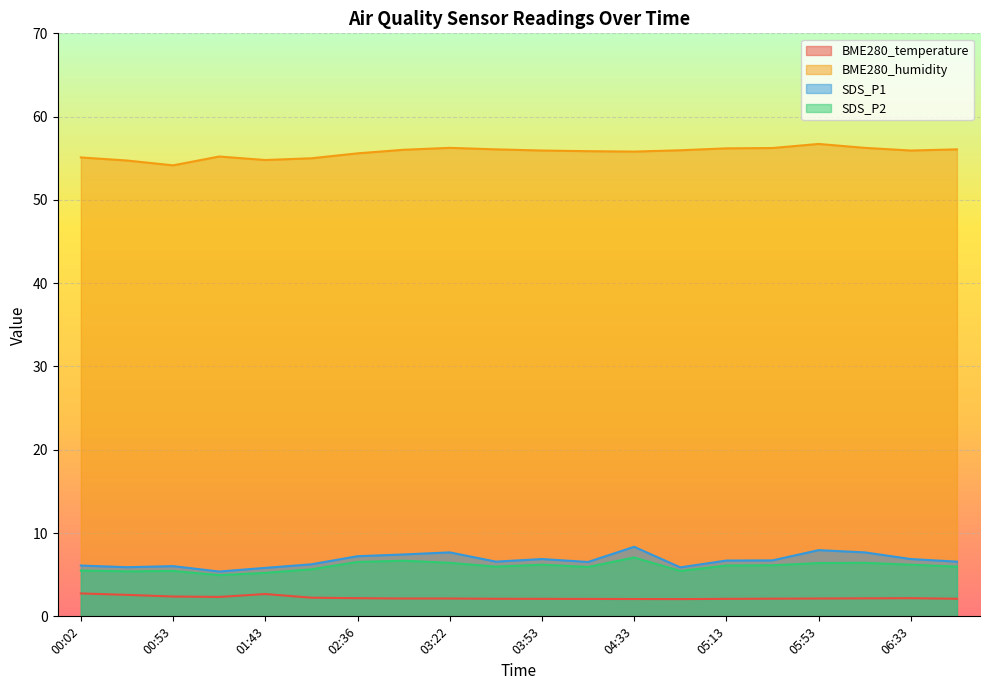

True or false: SDS_P2 and BME280_temperature intersect in this chart.

False